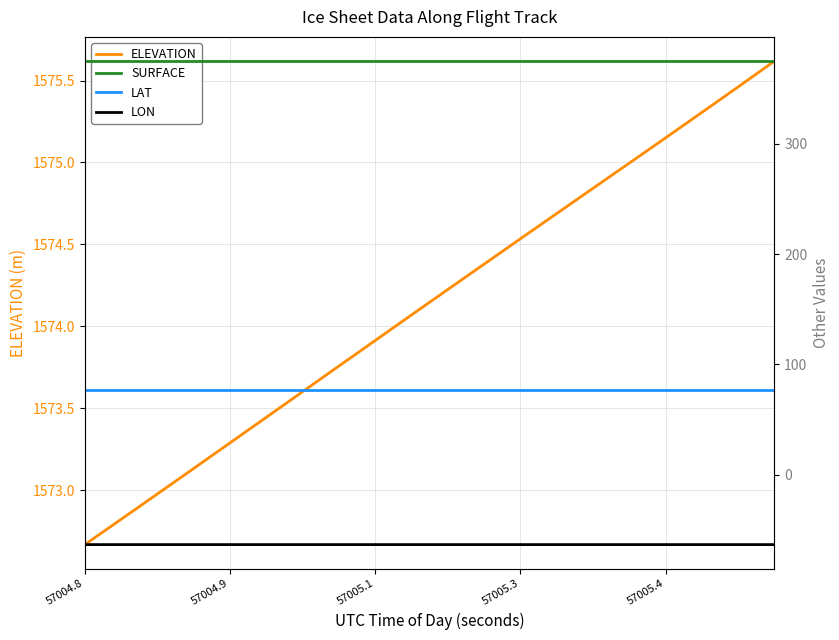

What are all the series names shown in the legend?

ELEVATION, SURFACE, LAT, LON